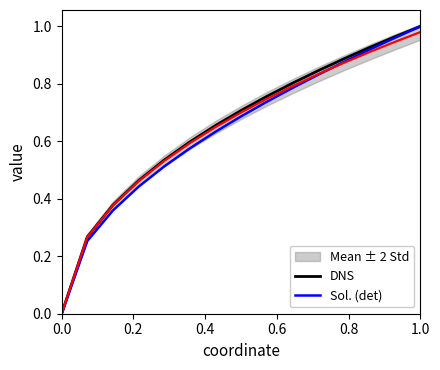

Is this an area chart (filled region under the line)?

No